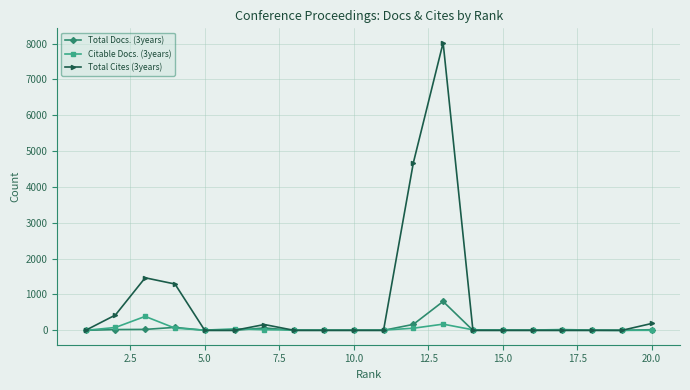

Which series has the largest range (max minus min)?

Total Cites (3years)